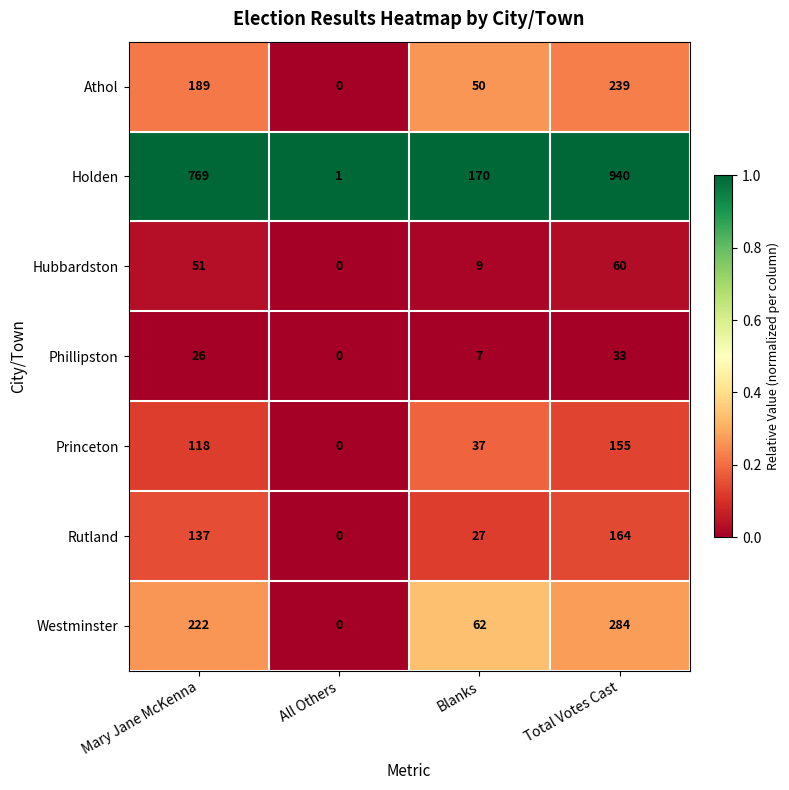

Reading left to right, list all the values displayed in this chart.

Athol: Mary Jane McKenna=189	All Others=0	Blanks=50	Total Votes Cast=239
Holden: Mary Jane McKenna=769	All Others=1	Blanks=170	Total Votes Cast=940
Hubbardston: Mary Jane McKenna=51	All Others=0	Blanks=9	Total Votes Cast=60
Phillipston: Mary Jane McKenna=26	All Others=0	Blanks=7	Total Votes Cast=33
Princeton: Mary Jane McKenna=118	All Others=0	Blanks=37	Total Votes Cast=155
Rutland: Mary Jane McKenna=137	All Others=0	Blanks=27	Total Votes Cast=164
Westminster: Mary Jane McKenna=222	All Others=0	Blanks=62	Total Votes Cast=284